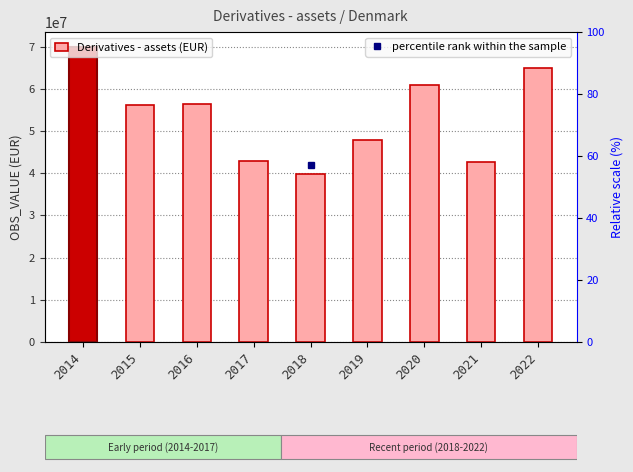

The value at 2022 is 64892574. True or false?

True